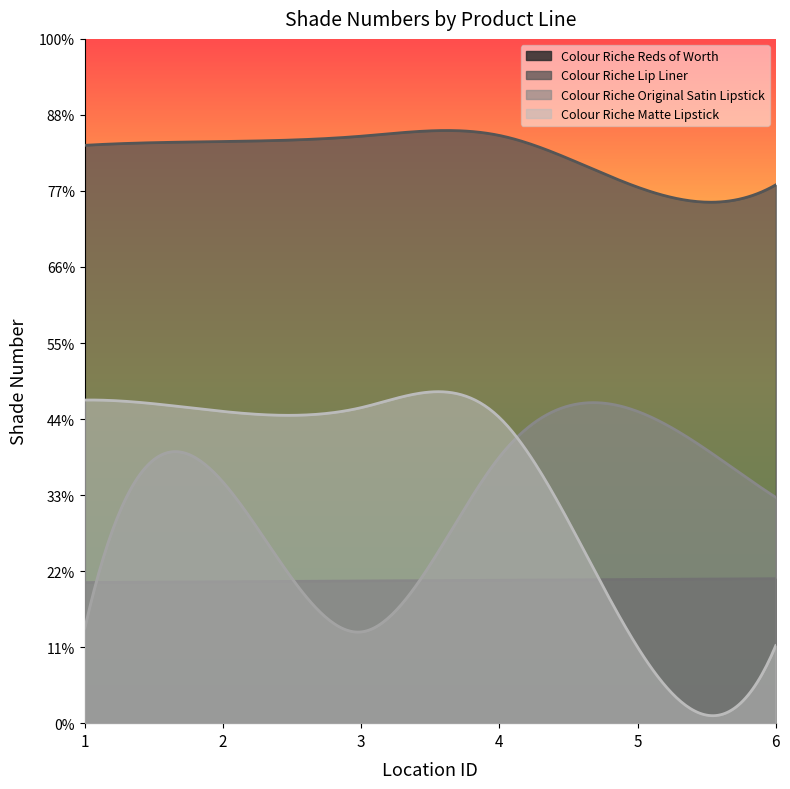

What is the total value across all series at 4?

1713